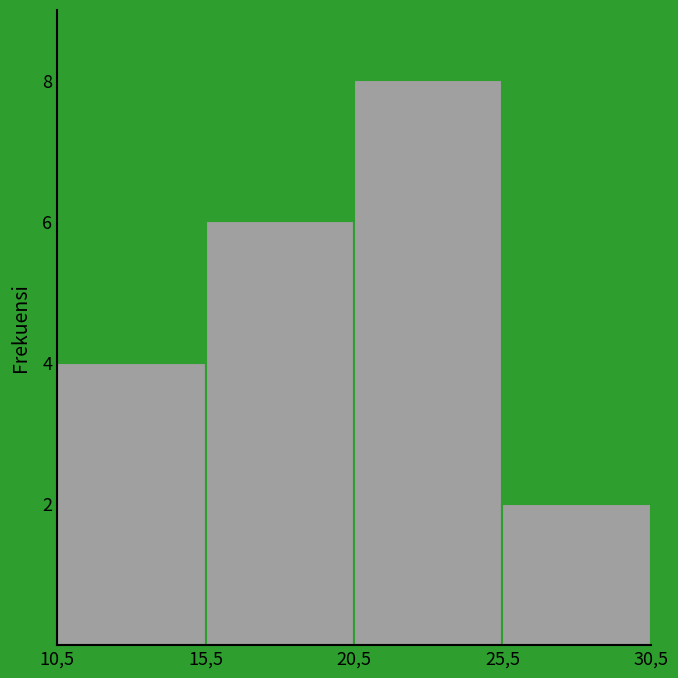

Reading left to right, transcribe all the data shown in this chart.

10,5=4	15,5=6	20,5=8	25,5=2